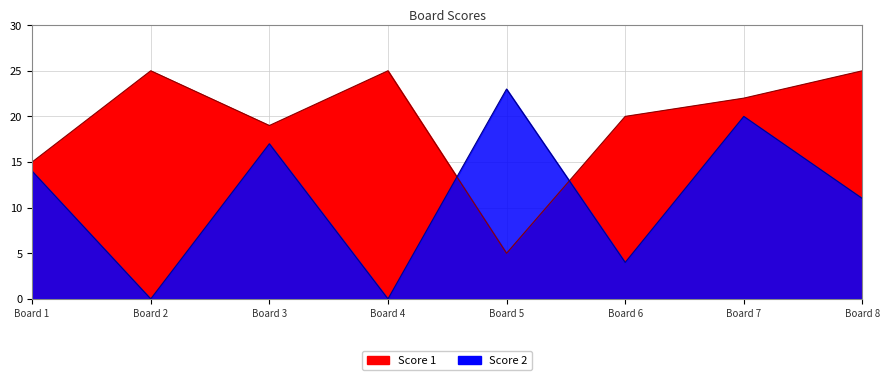

Reading left to right, list all the values displayed in this chart.

Score 1: 15	25	19	25	5	20	22	25
Score 2: 14	0	17	0	23	4	20	11